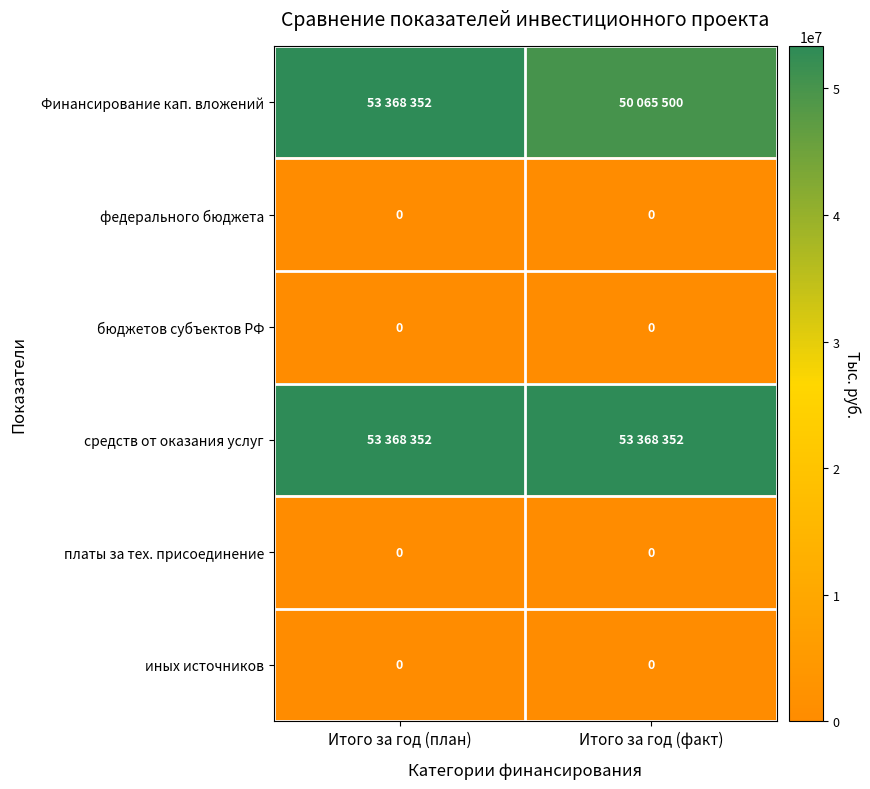

What is the total value across all series at Итого за год (план)?

106736704